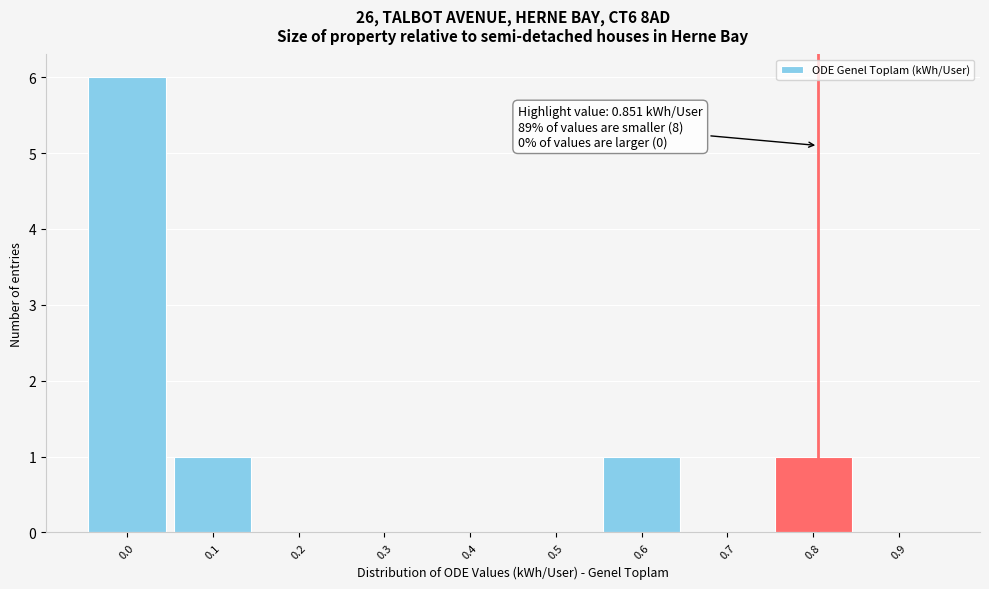

Reading right to left, list all the values displayed in this chart.

0.9=0	0.8=1	0.7=0	0.6=1	0.5=0	0.4=0	0.3=0	0.2=0	0.1=1	0.0=6